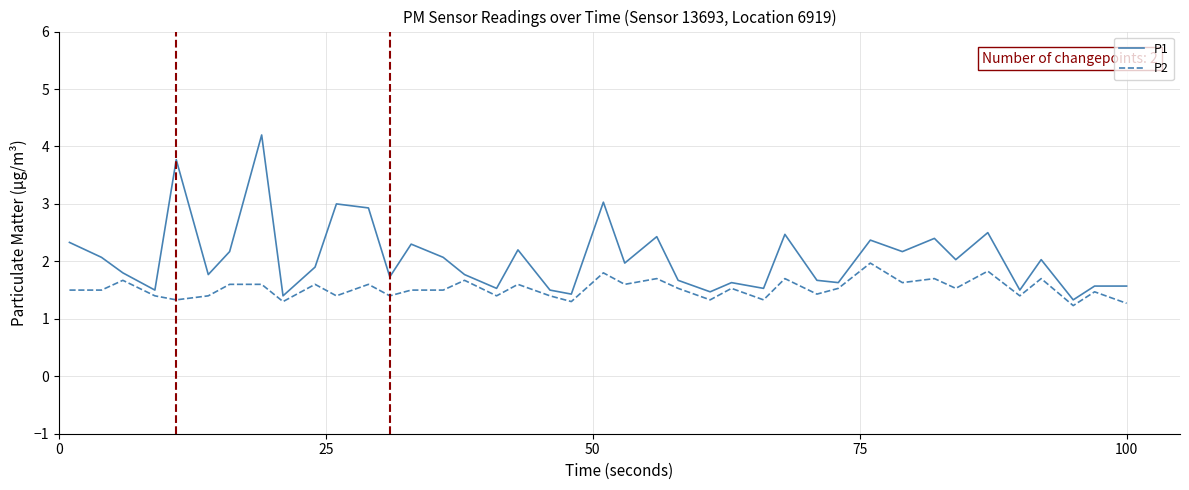

What is the highest value of the P2 series?

2.0